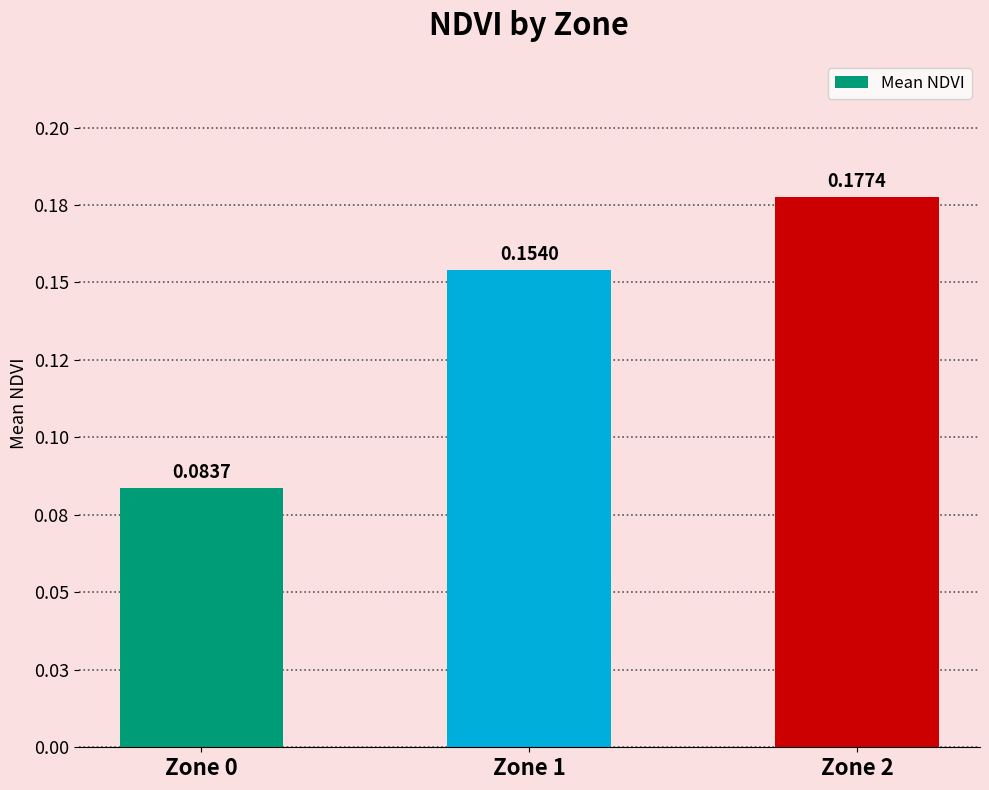

The chart shows a value of 0.3 at Zone 2. True or false?

False